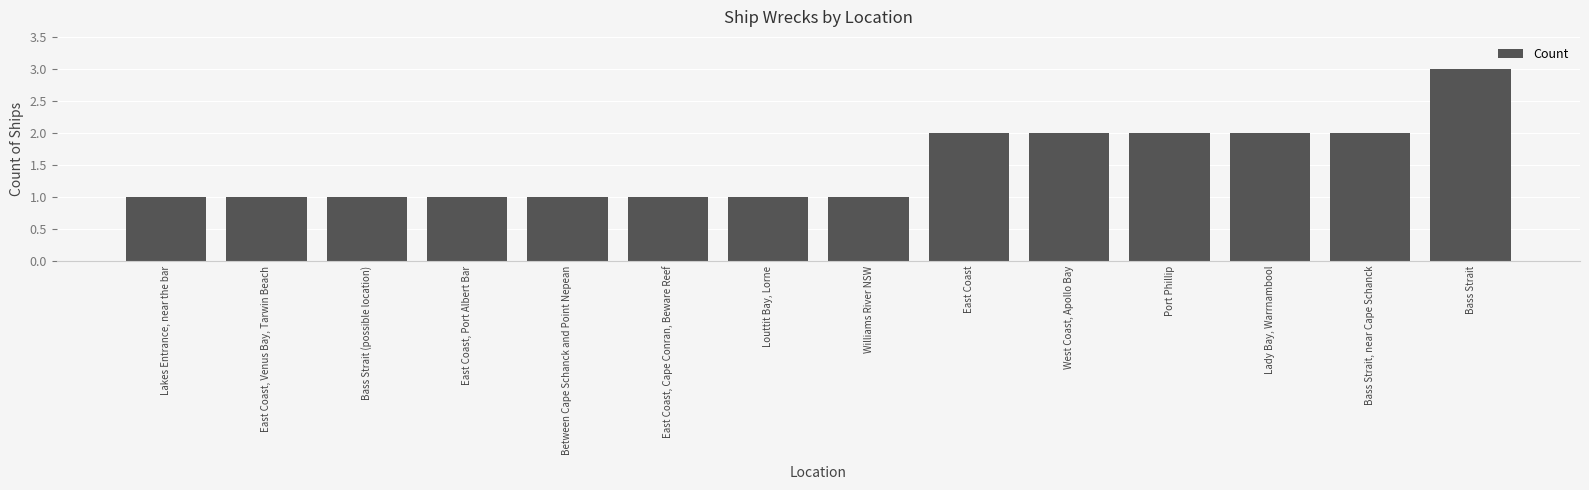

What is the difference between the maximum and second lowest values?

2